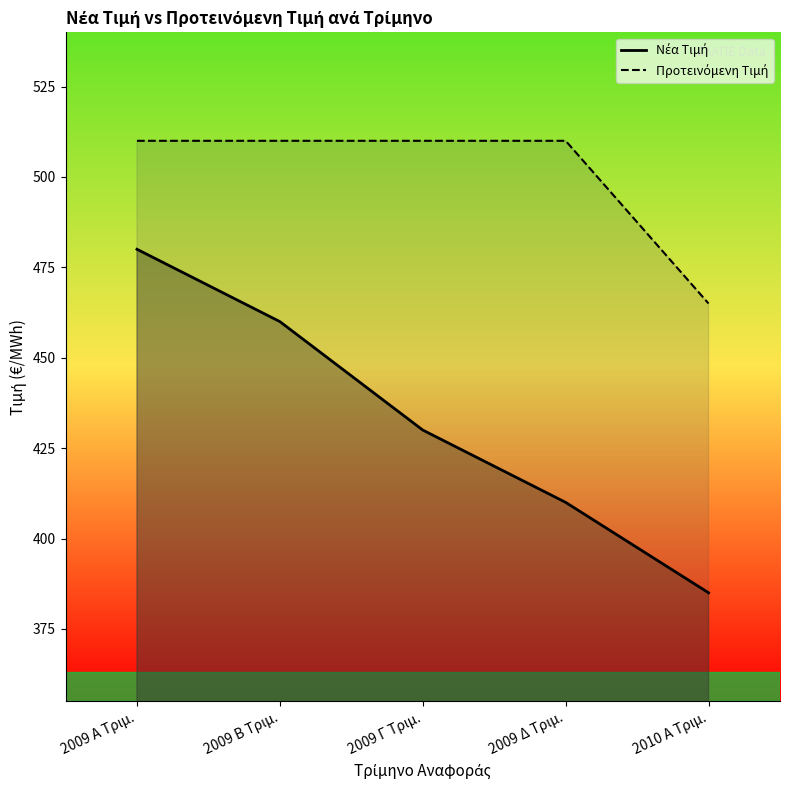

What is the value of the Προτεινόμενη Τιμή point at the 2nd from the left?

510